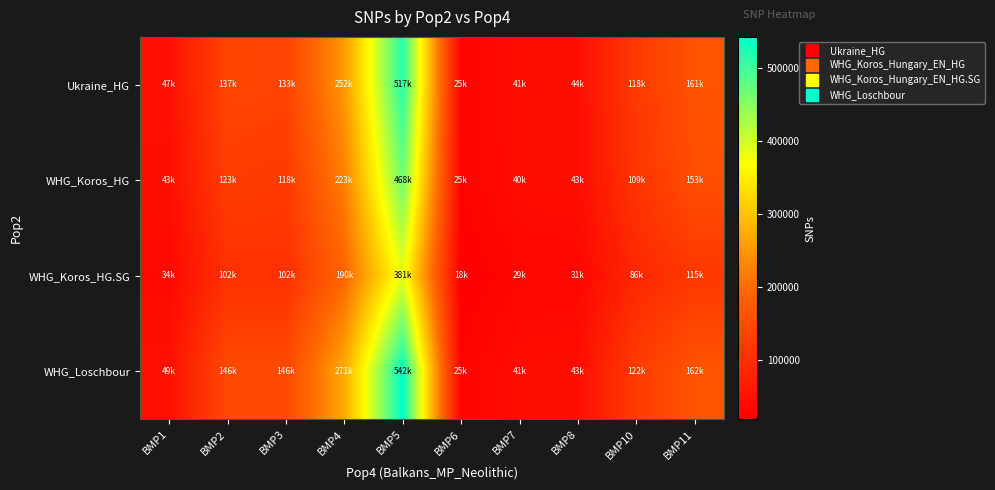

At which category is the sum across all series the highest?

BMP5